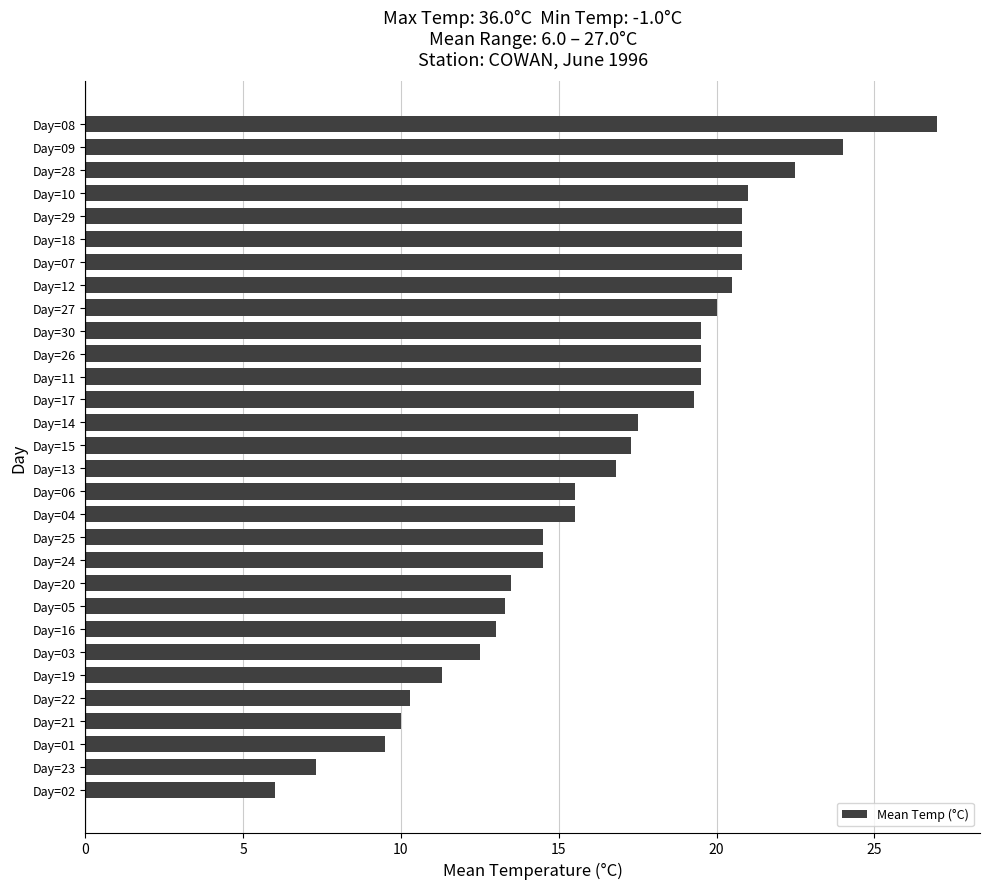

What is the maximum value shown in the chart?

27.0